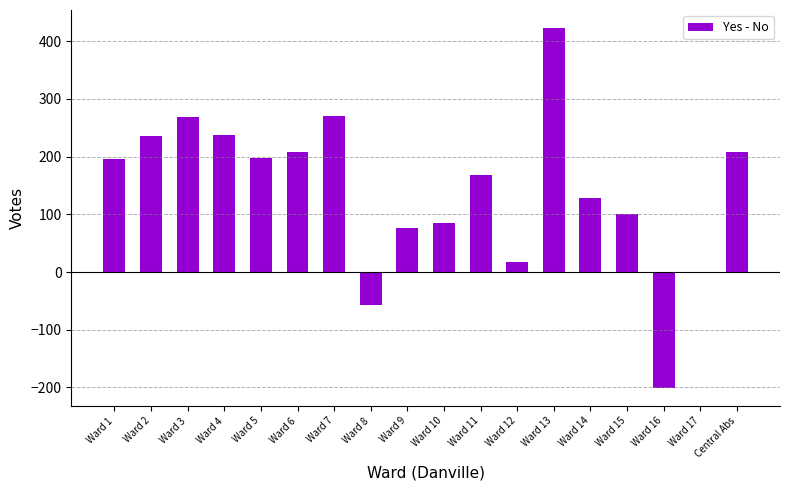

What is the maximum value shown in the chart?

423